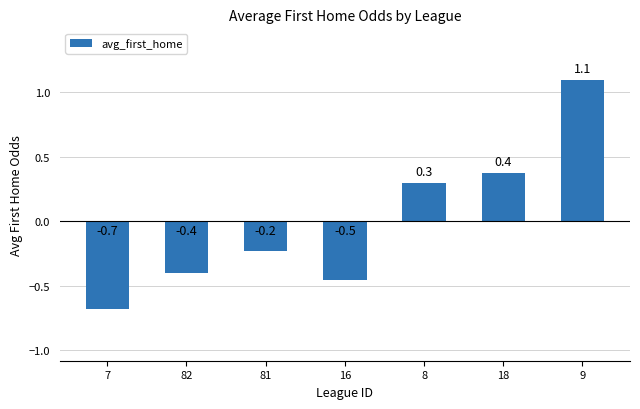

Between 9 and 81, which is larger?

9